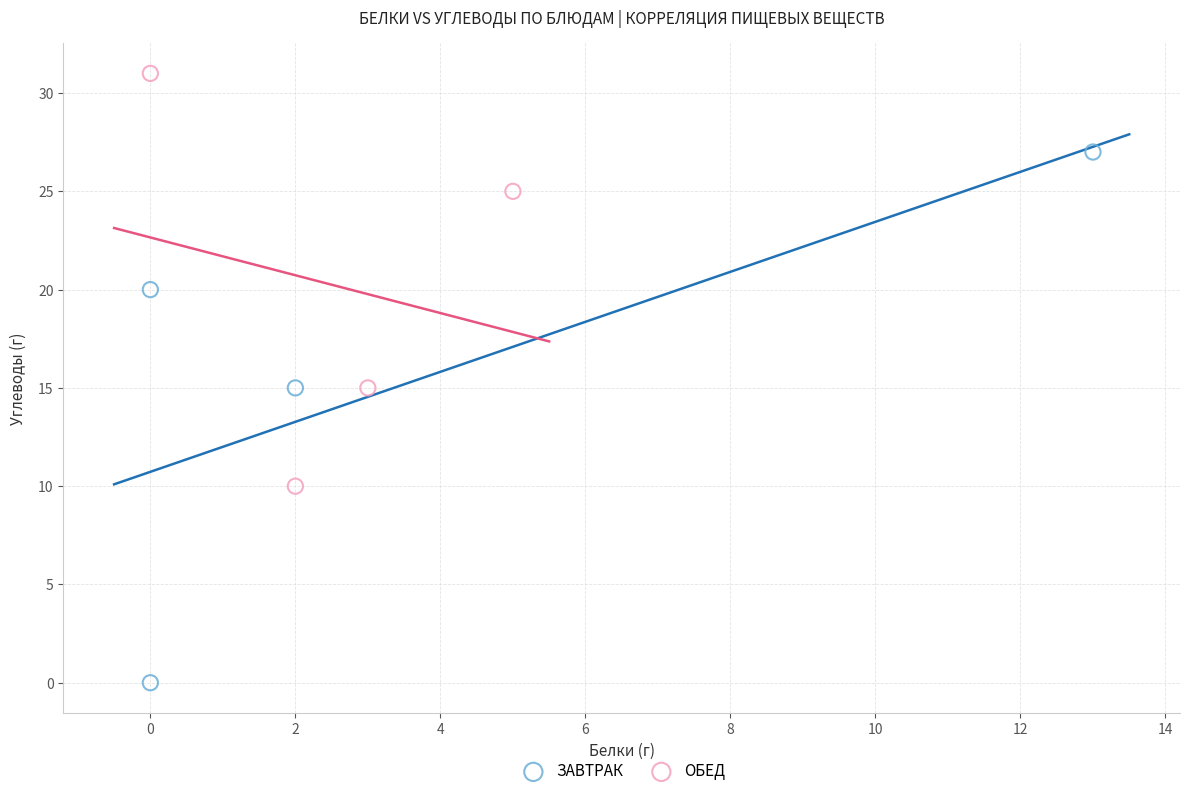

Which series has the largest Y range (max minus min)?

ЗАВТРАК